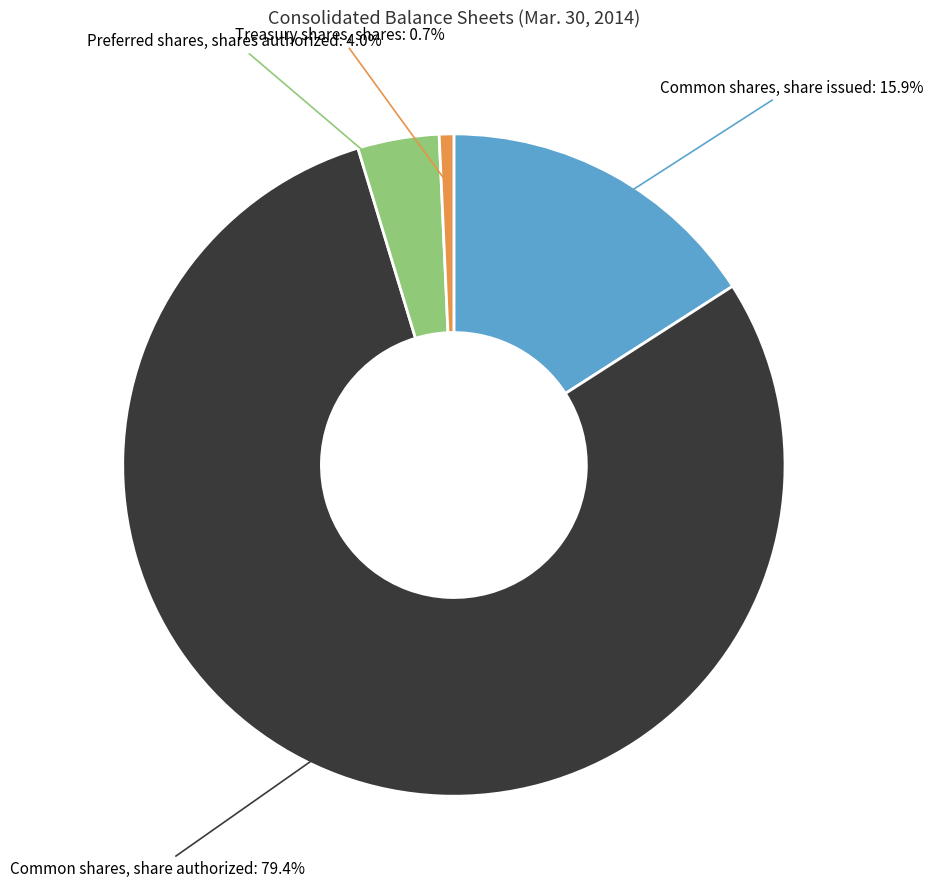

Is Common shares, share authorized the majority of the pie?

Yes